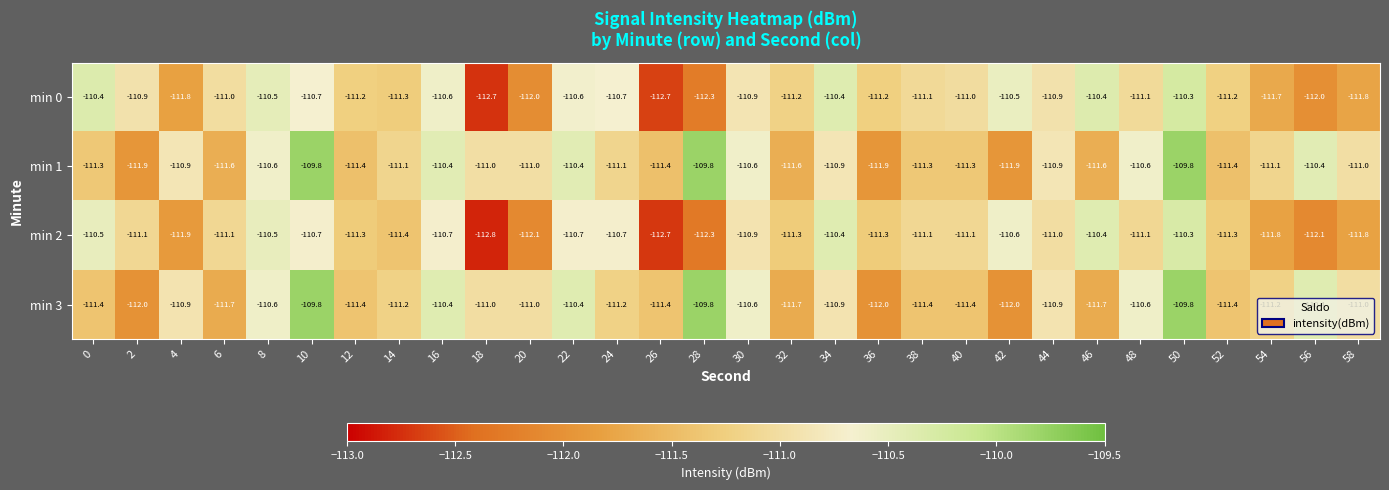

At which category does the chart reach its minimum across all series?

18